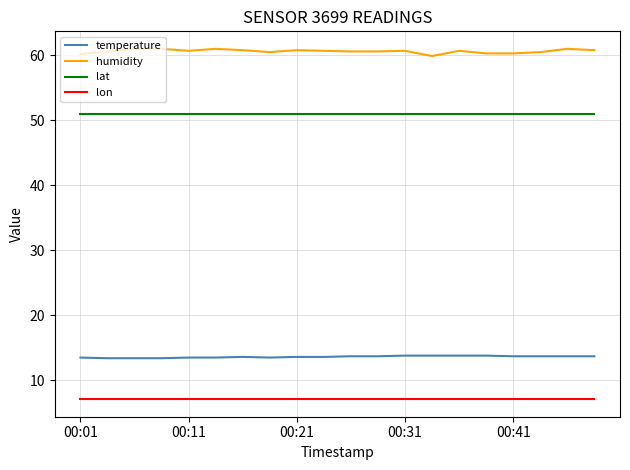

What is the greatest value displayed?

61.0